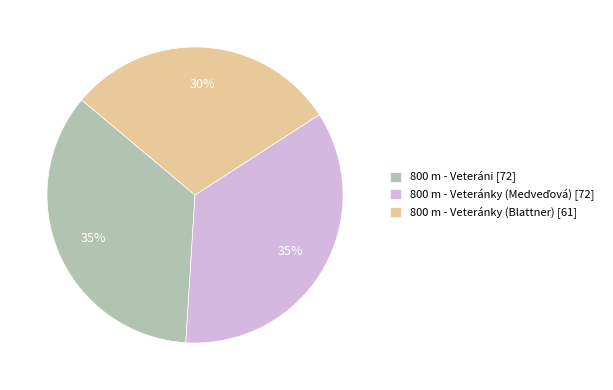

To the nearest percent, what is the difference between the largest and smallest slice percentages?

5%